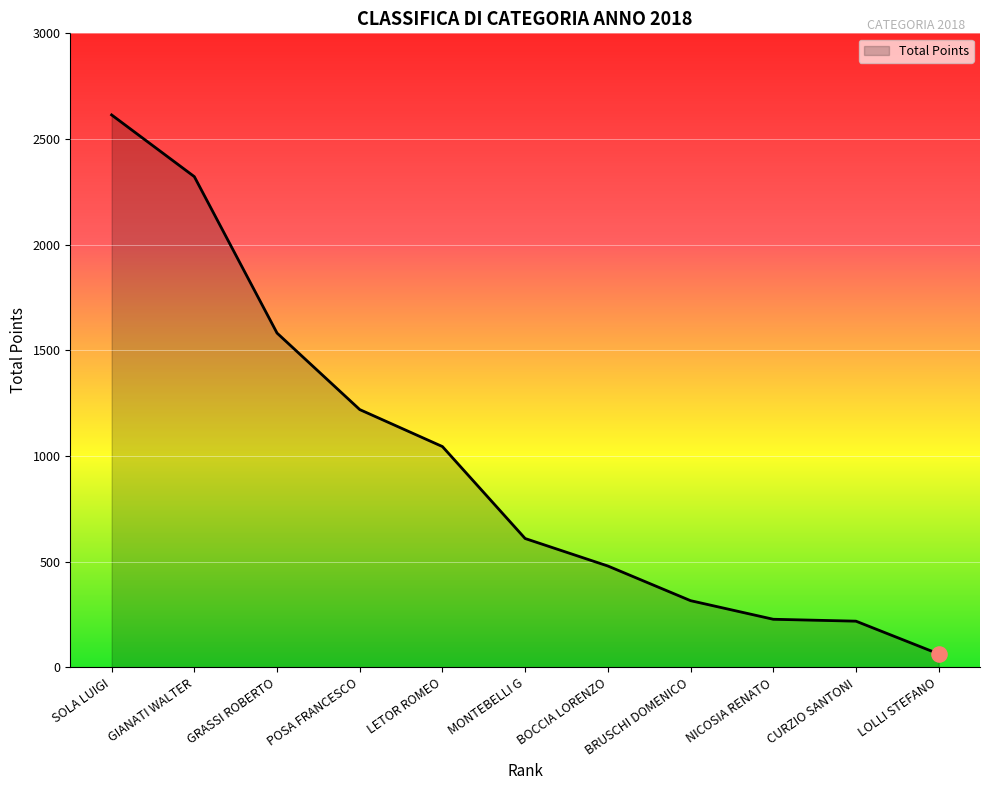

Between LETOR ROMEO and BRUSCHI DOMENICO, which is larger?

LETOR ROMEO